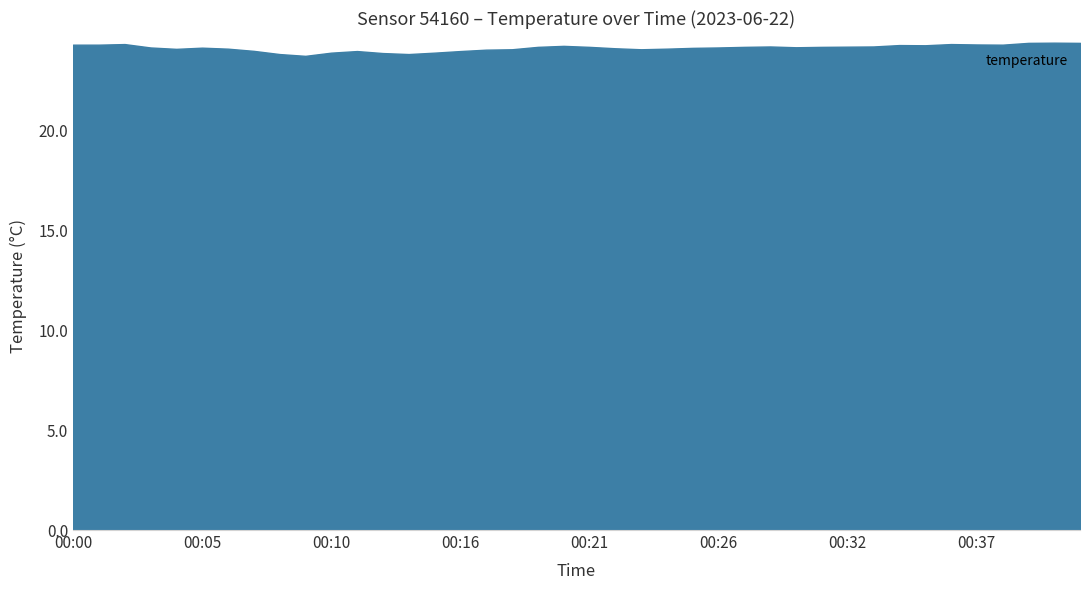

What is the difference between the maximum and minimum values?

0.7